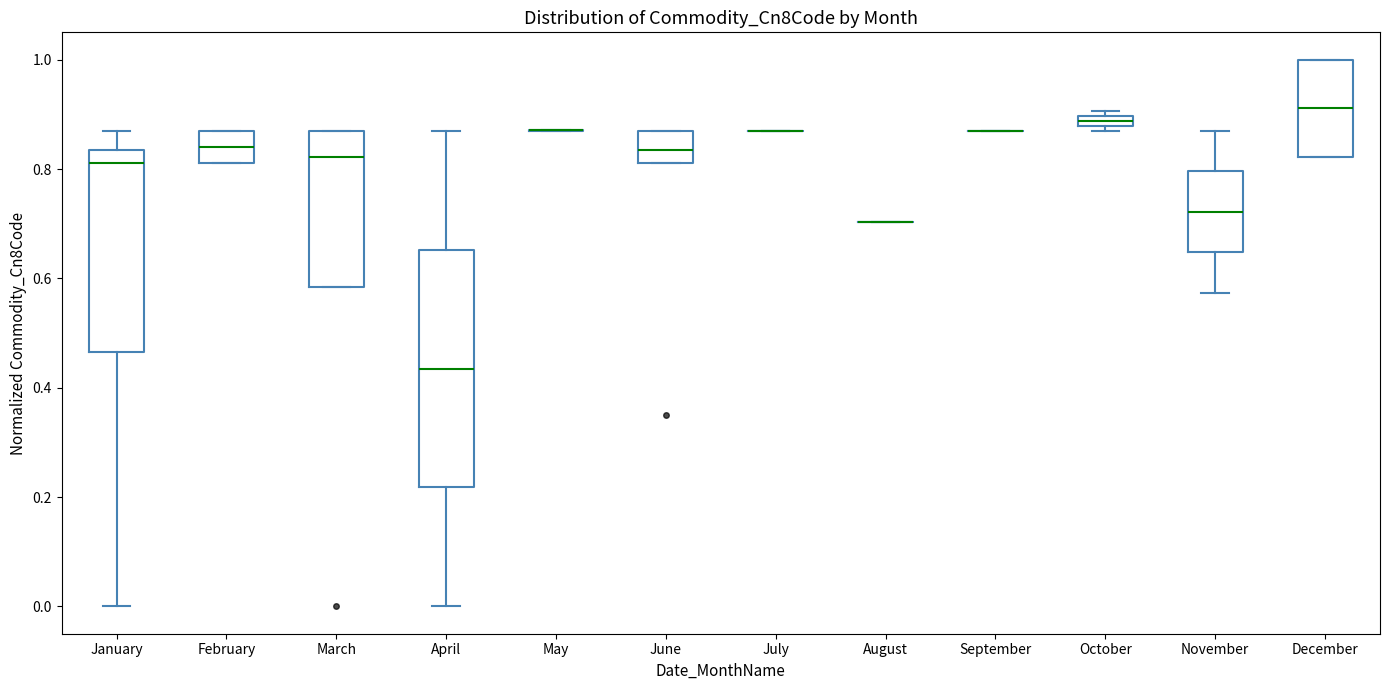

Where is the upper edge of the box for March on the y-axis? The values are not printed on the chart, so give them approximately, as read against the axis.

0.86